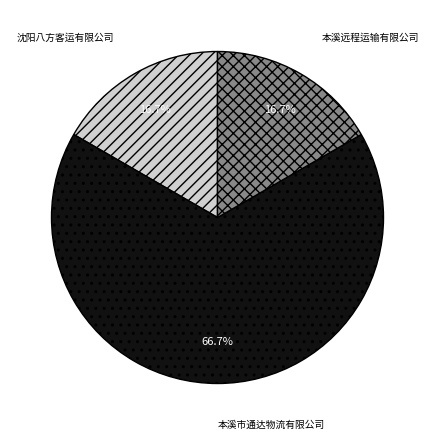

Which category has the biggest portion of the pie?

本溪市通达物流有限公司